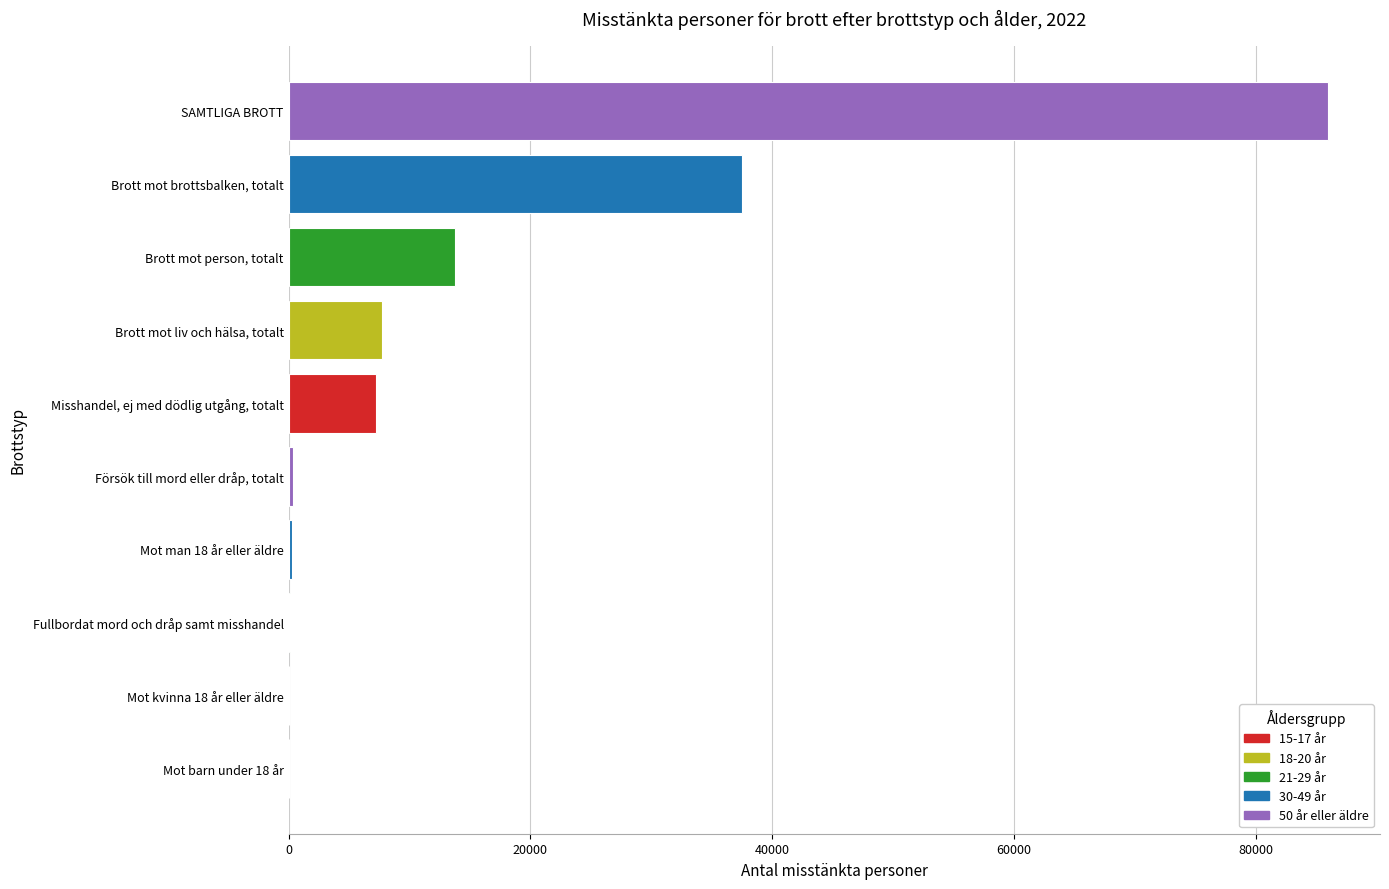

What is the change in value from Brott mot person, totalt to Brott mot brottsbalken, totalt?

+23758